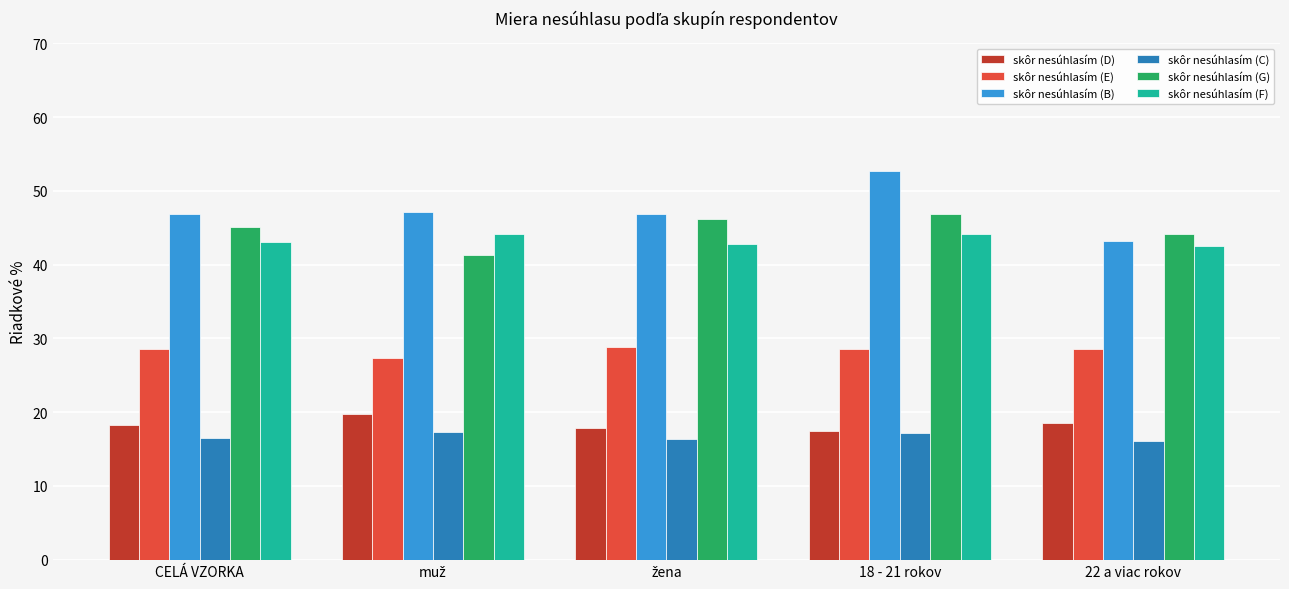

Count the number of data series in this chart.

6